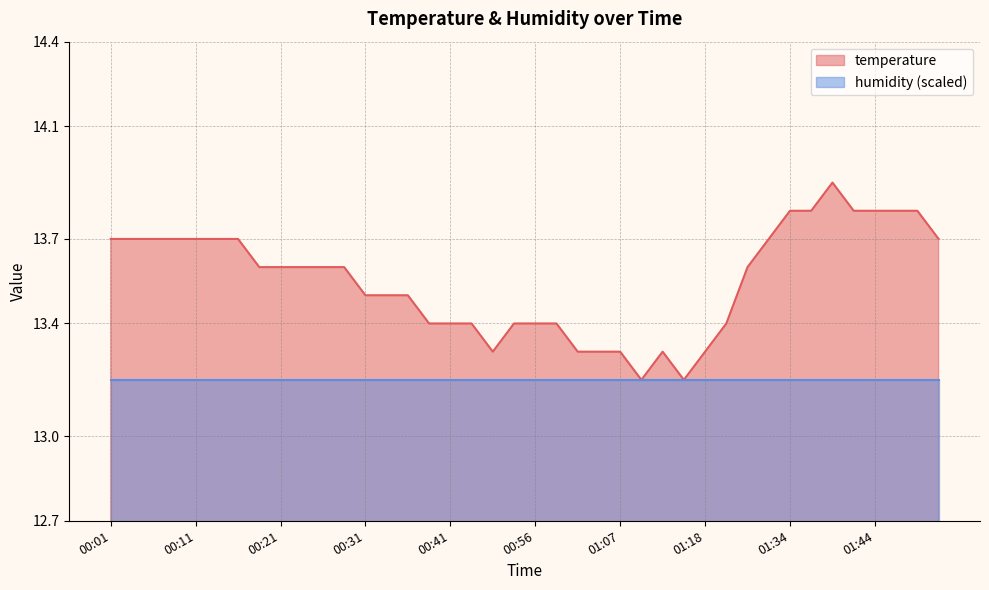

Does the chart have visible grid lines?

Yes